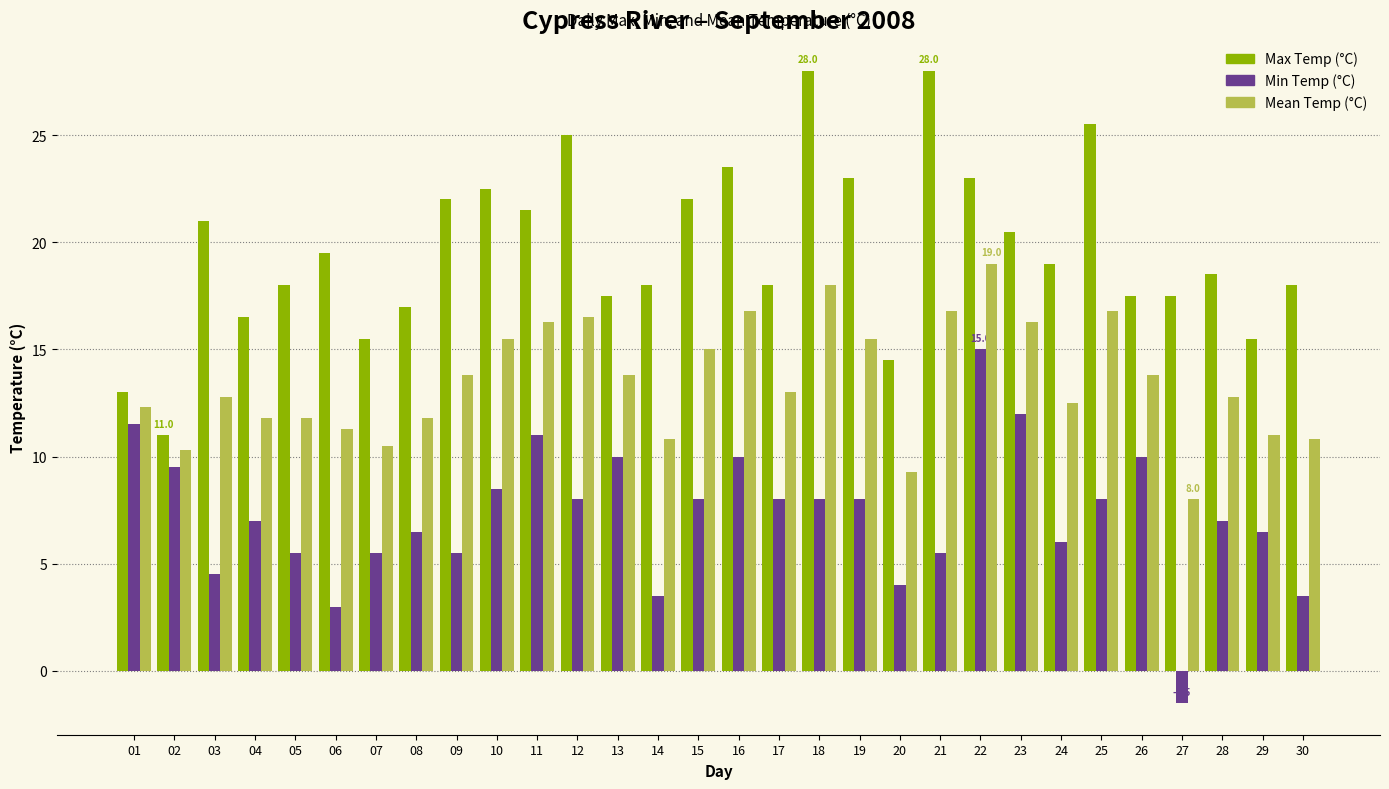

What is the value of the Max Temp (°C) bar at the 8th from the left?

17.0